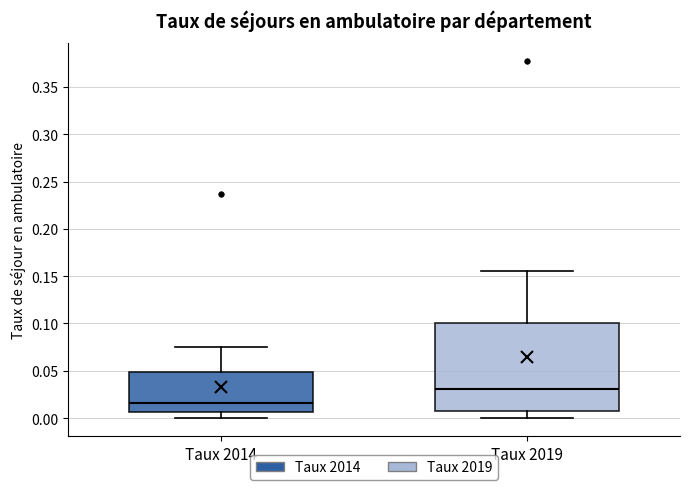

Where does the lower whisker of the box for Taux 2019 end on the y-axis? The values are not printed on the chart, so give them approximately, as read against the axis.

0.000